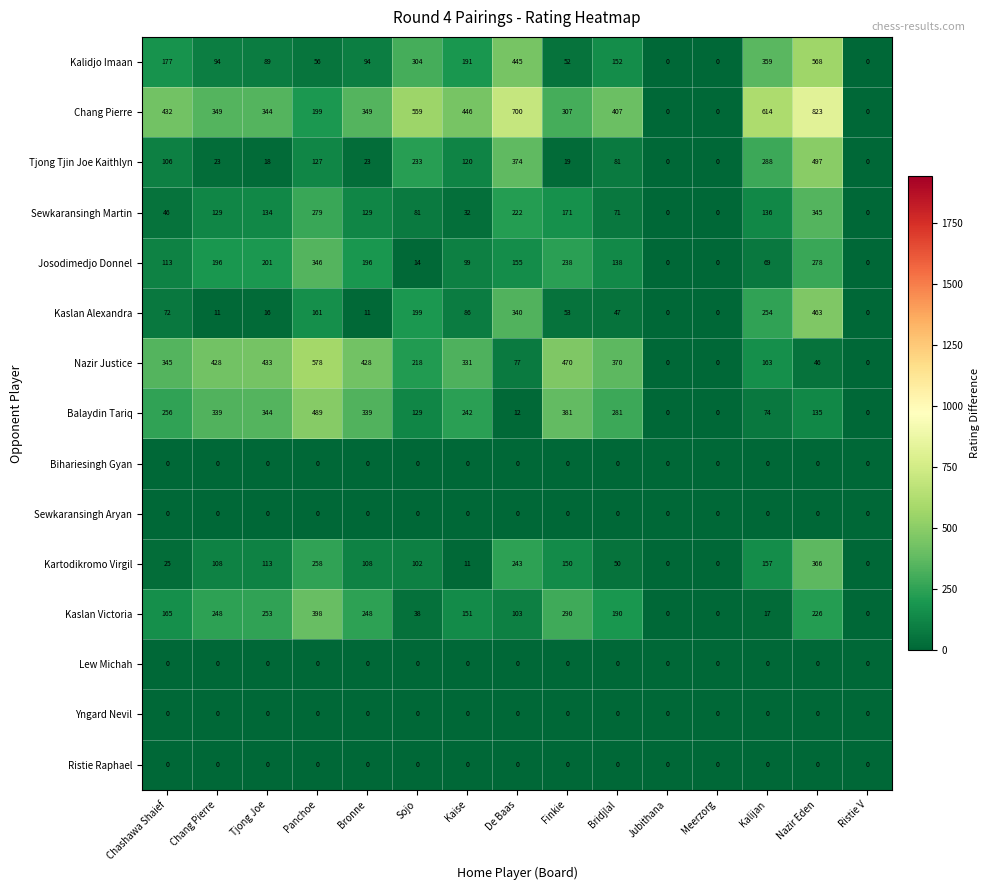

At which label does Kalidjo Imaan first exceed 94?

Chashawa Shaief